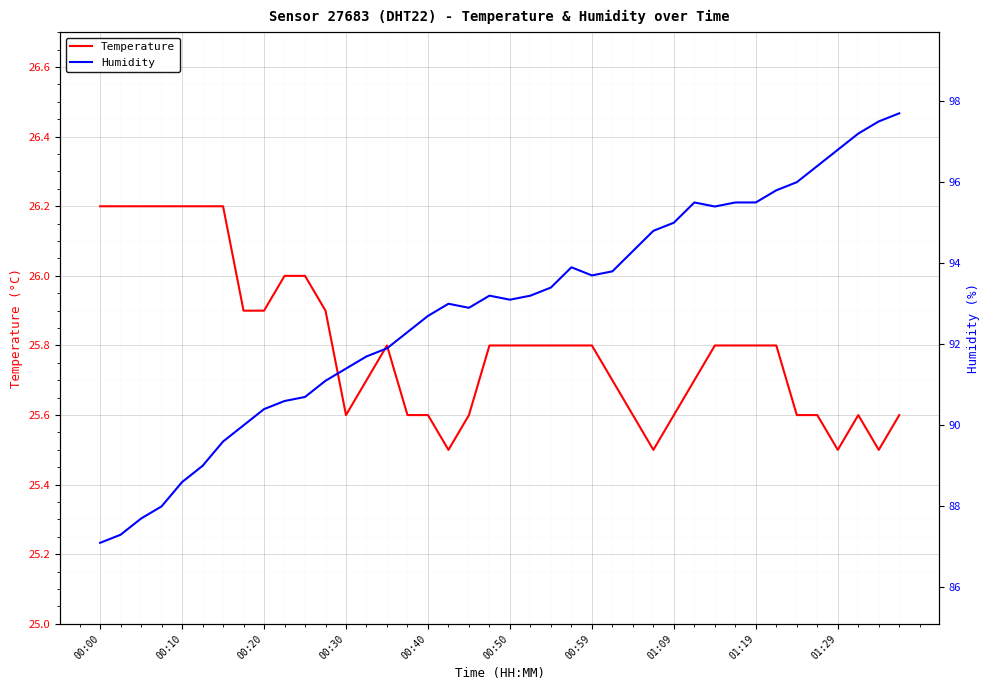

What is the spread (max minus min) of values at 13?

66.0